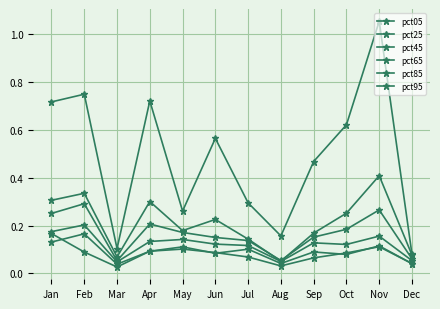

True or false: pct05 has a value of 0.2 at Apr.

False